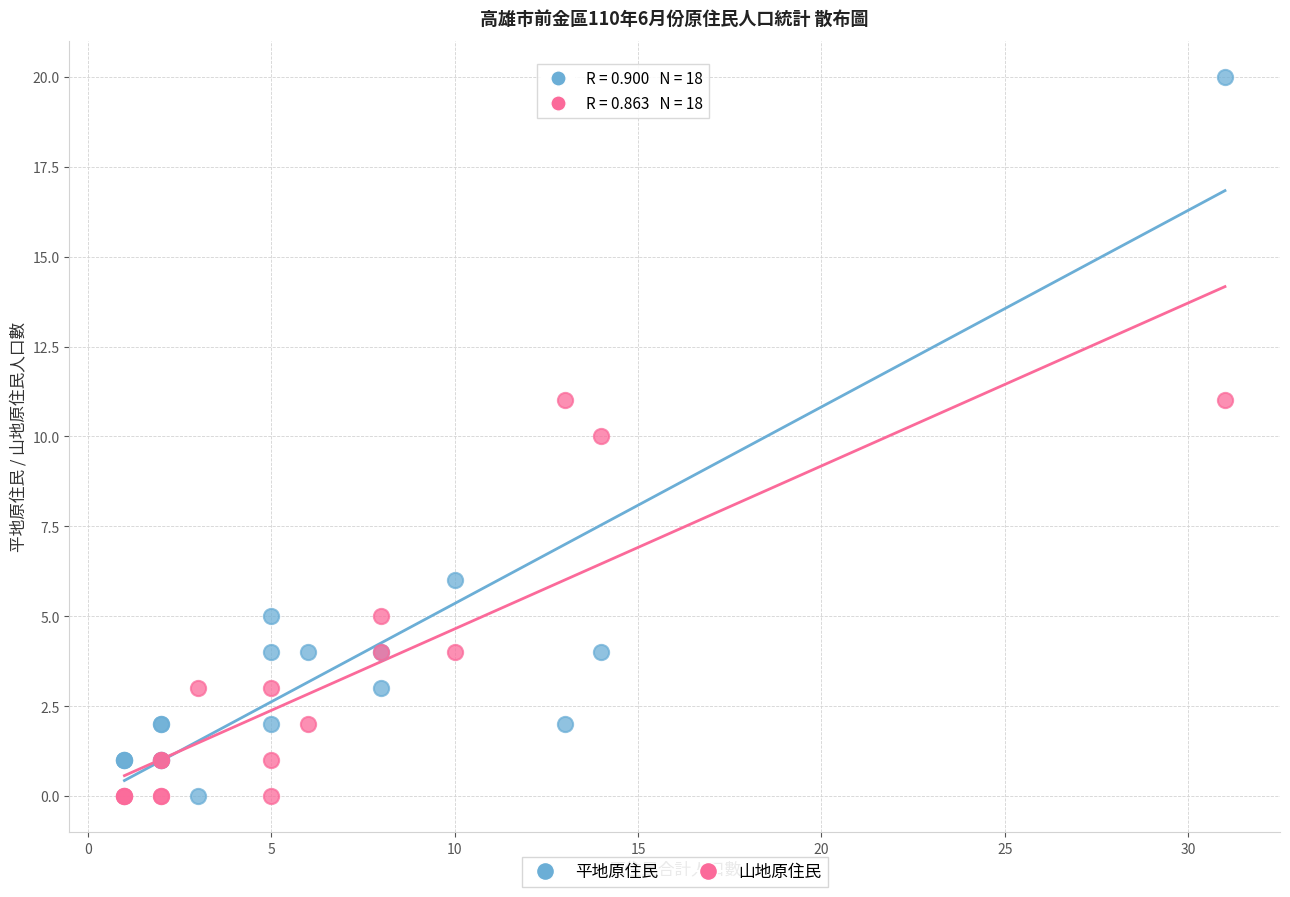

What is the X range (max minus min) for the scatter plot?

30